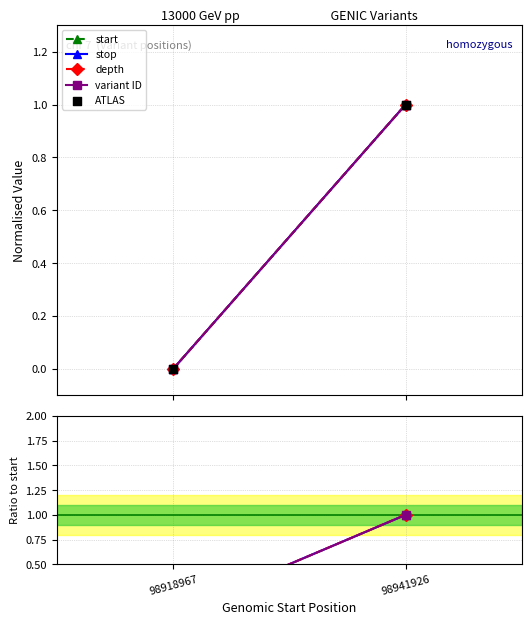

Which series has the widest spread of Y values?

start